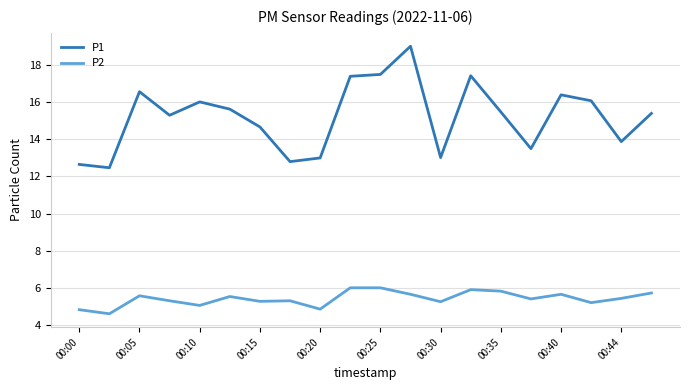

What is the minimum value shown in the chart?

4.6